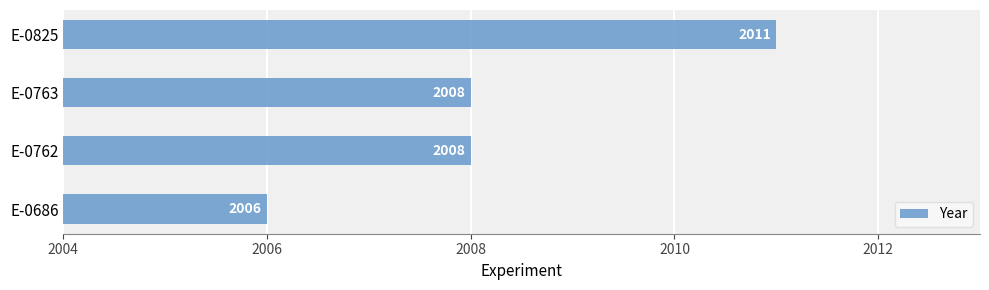

At which category does the chart reach its peak across all series?

E-0825